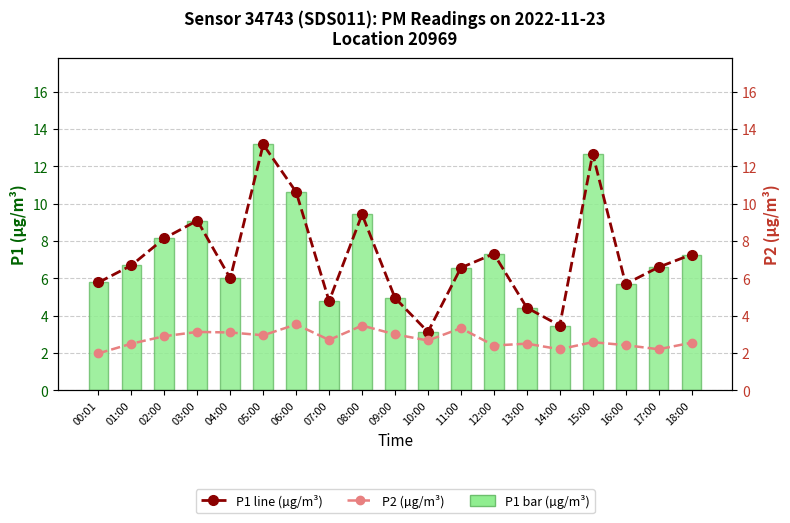

What is the difference between the maximum and minimum values in the P1 (µg/m³) series?

10.1